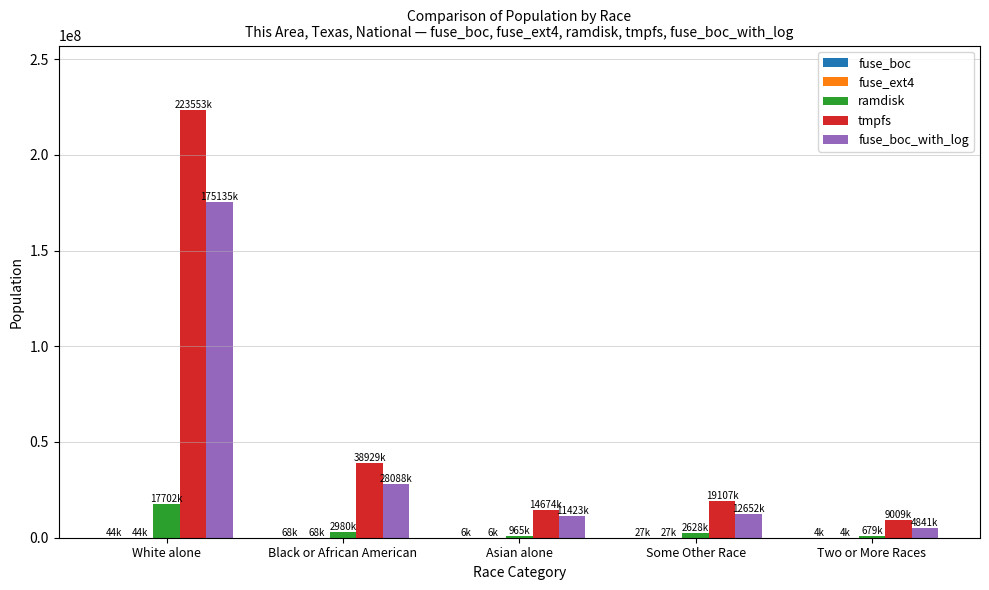

At which category is the sum across all series the highest?

White alone